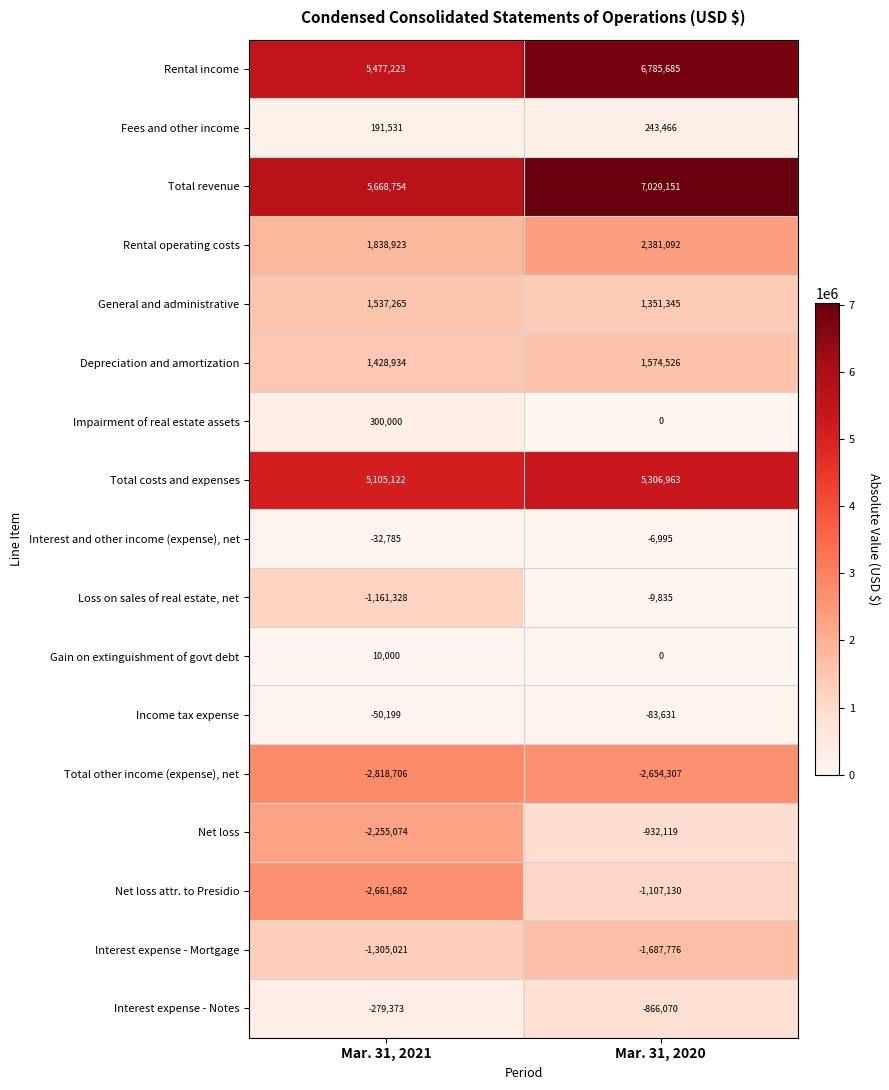

What is the average value of the Gain on extinguishment of govt debt series?

5000